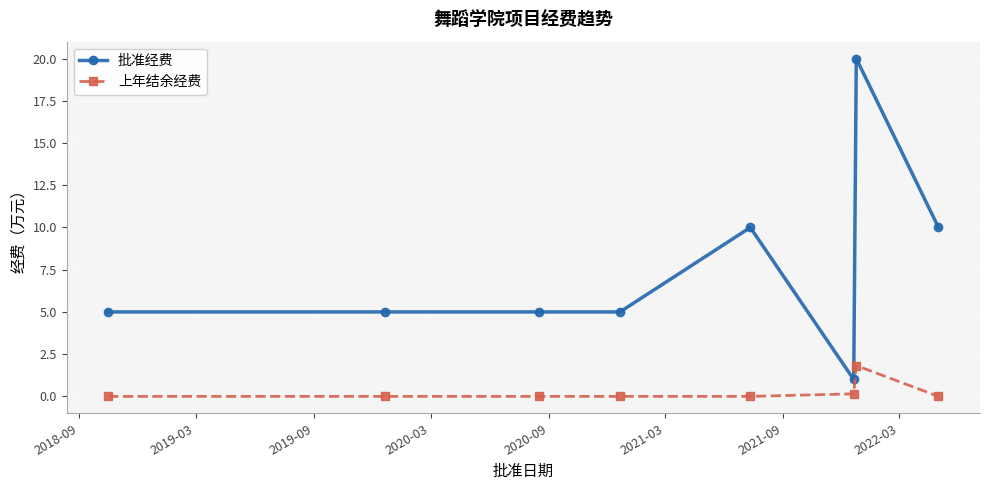

Which series has the largest range (max minus min)?

批准经费